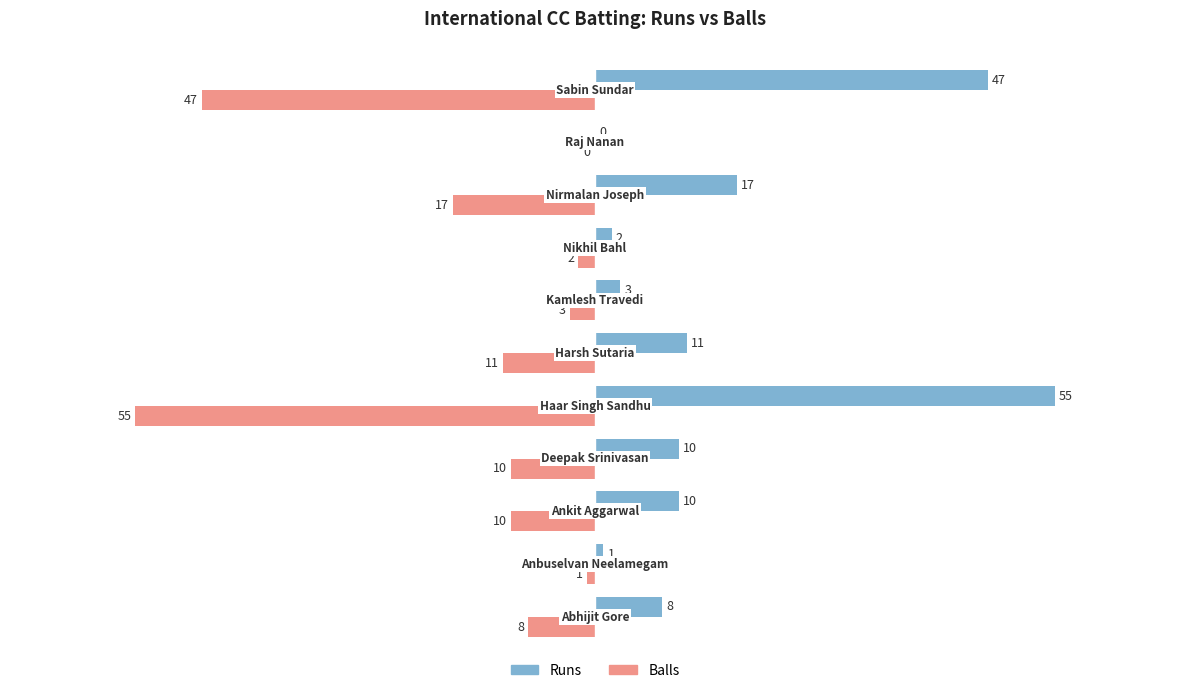

What is the greatest value displayed?

55